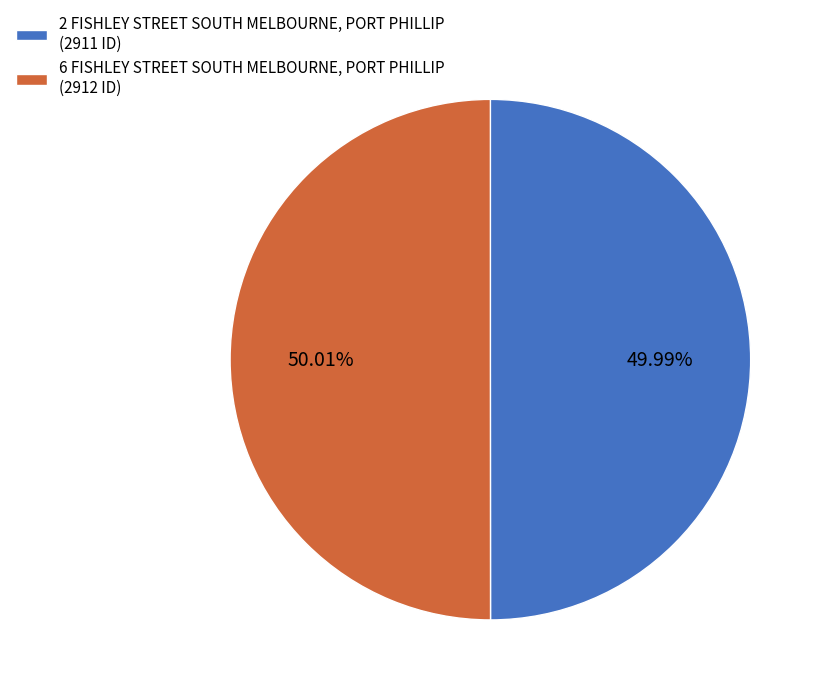

What percentage is the 2 FISHLEY STREET SOUTH MELBOURNE, PORT PHILLIP slice, to the nearest percent?

50%